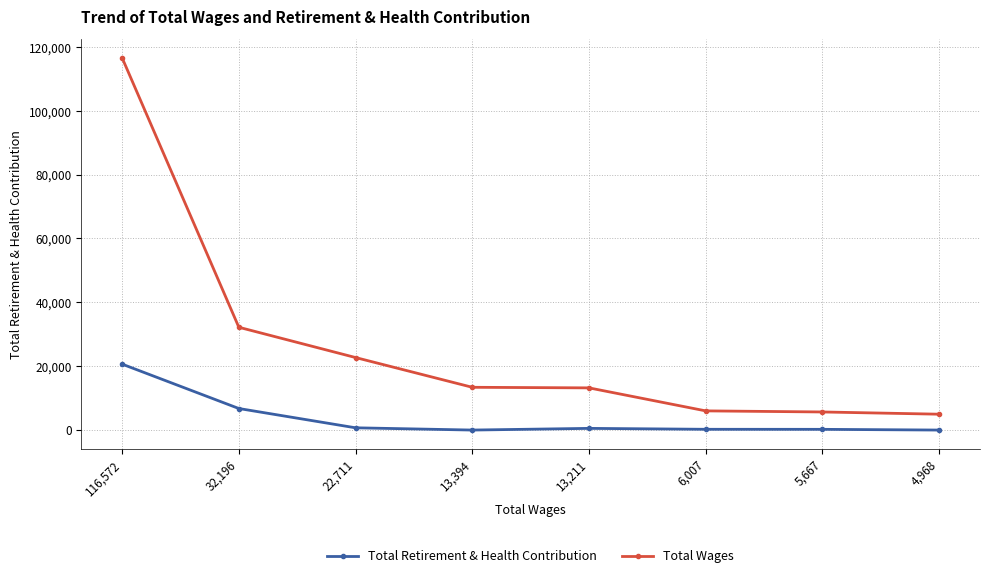

True or false: Total Retirement & Health Contribution and Total Wages cross at least once.

False